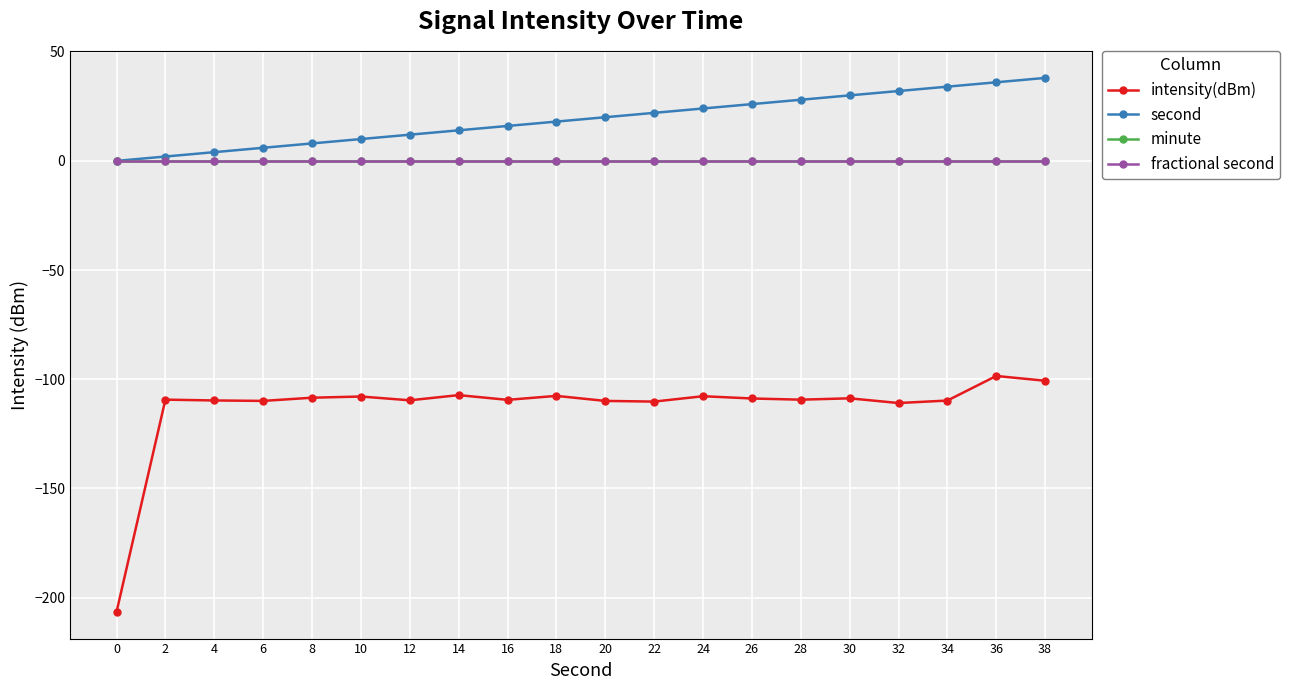

Which series has the widest spread of values?

intensity(dBm)